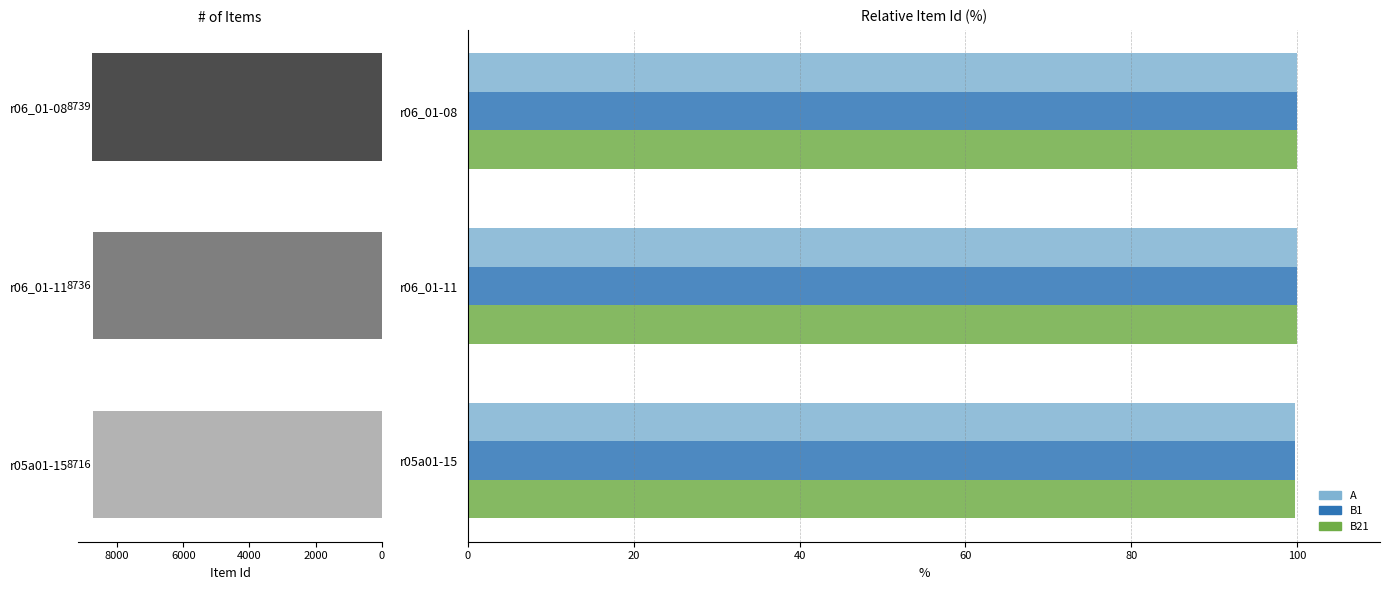

How many bars are there in each group?

4